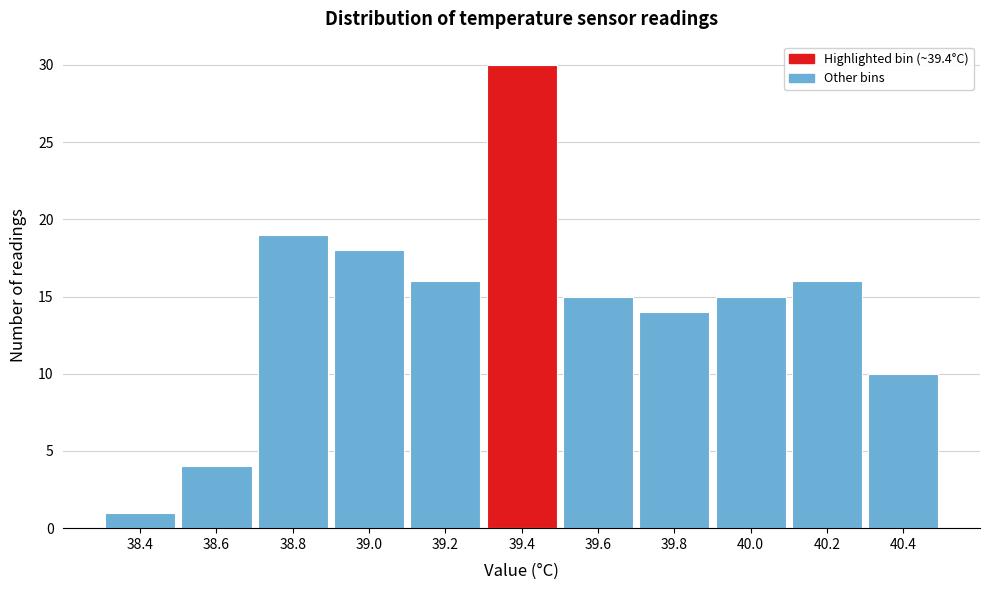

Reading left to right, what are all the values shown in this chart?

1	4	19	18	16	30	15	14	15	16	10